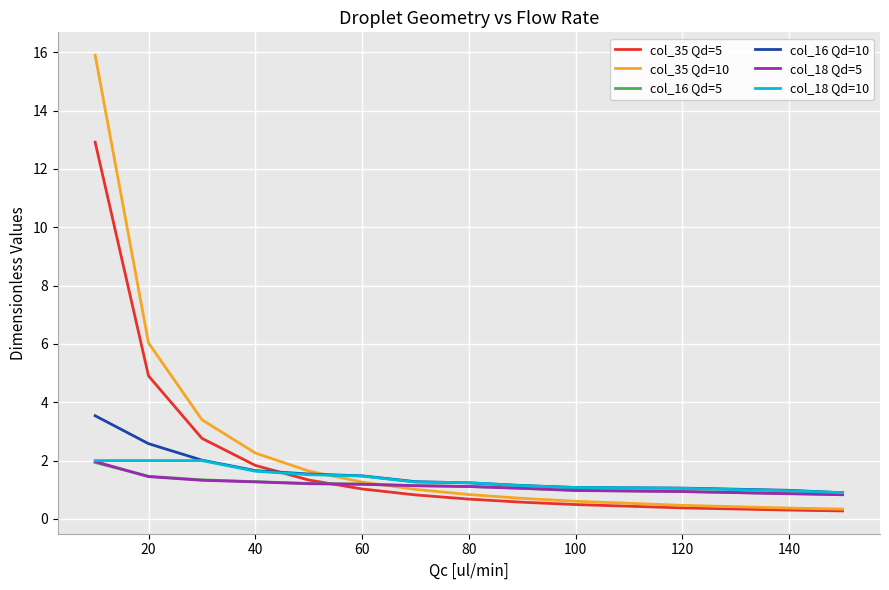

What is the lowest value of the col_18 Qd=10 series?

0.9